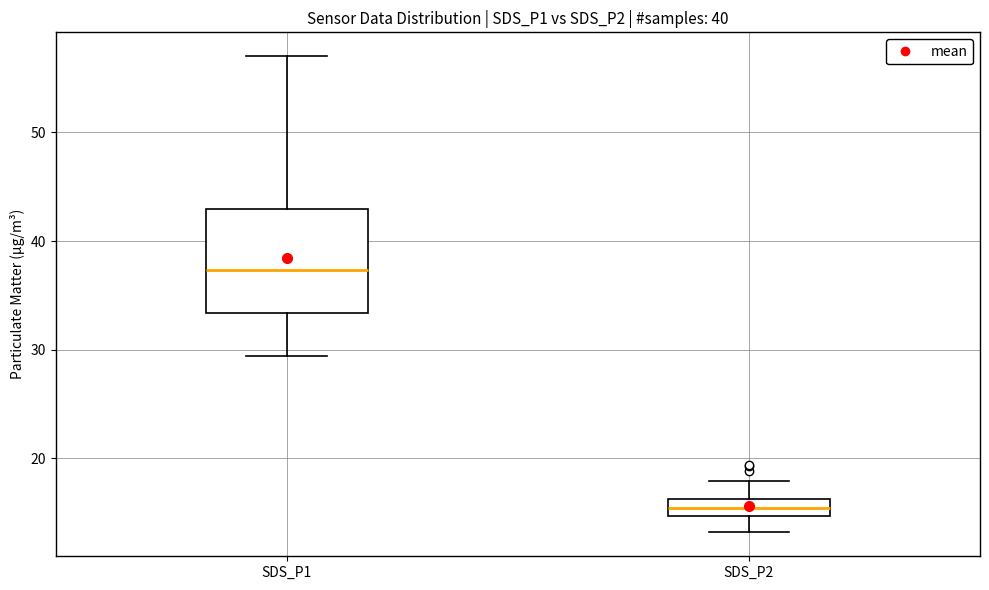

Reading left to right, transcribe this box plot: for each box, give where its median line is, the range the box spans, and where its two whiskers end, as read against the y-axis. The values are not printed on the chart, so give them approximately, as read against the axis.

SDS_P1: median 37, box 33 to 43, whiskers 29 to 57
SDS_P2: median 15 (inside the box), box 15 to 16, whiskers 13 to 18